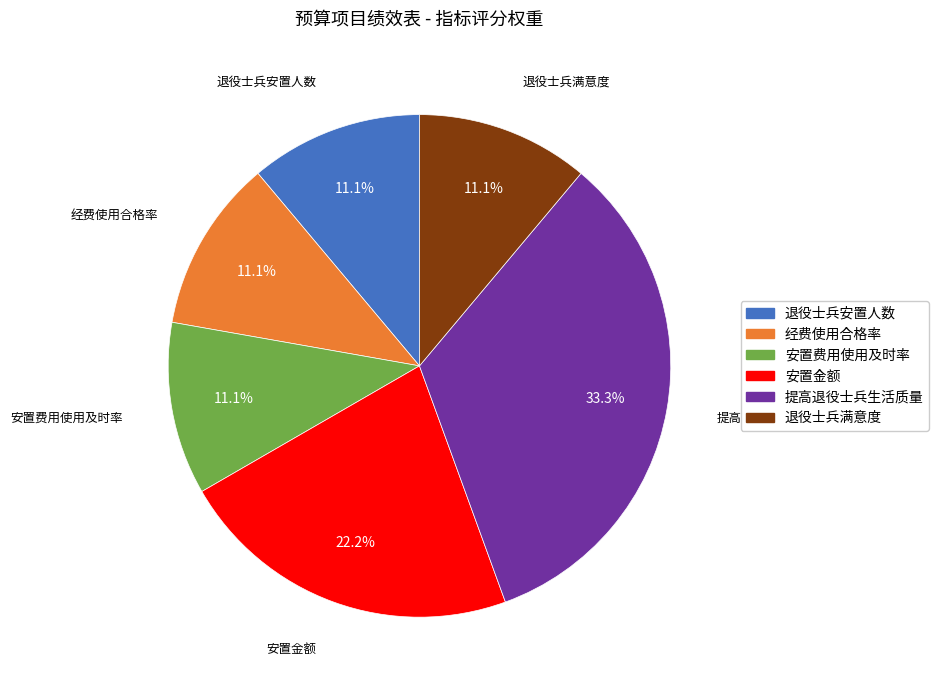

Is it true that 经费使用合格率 is 17% of the pie?

False